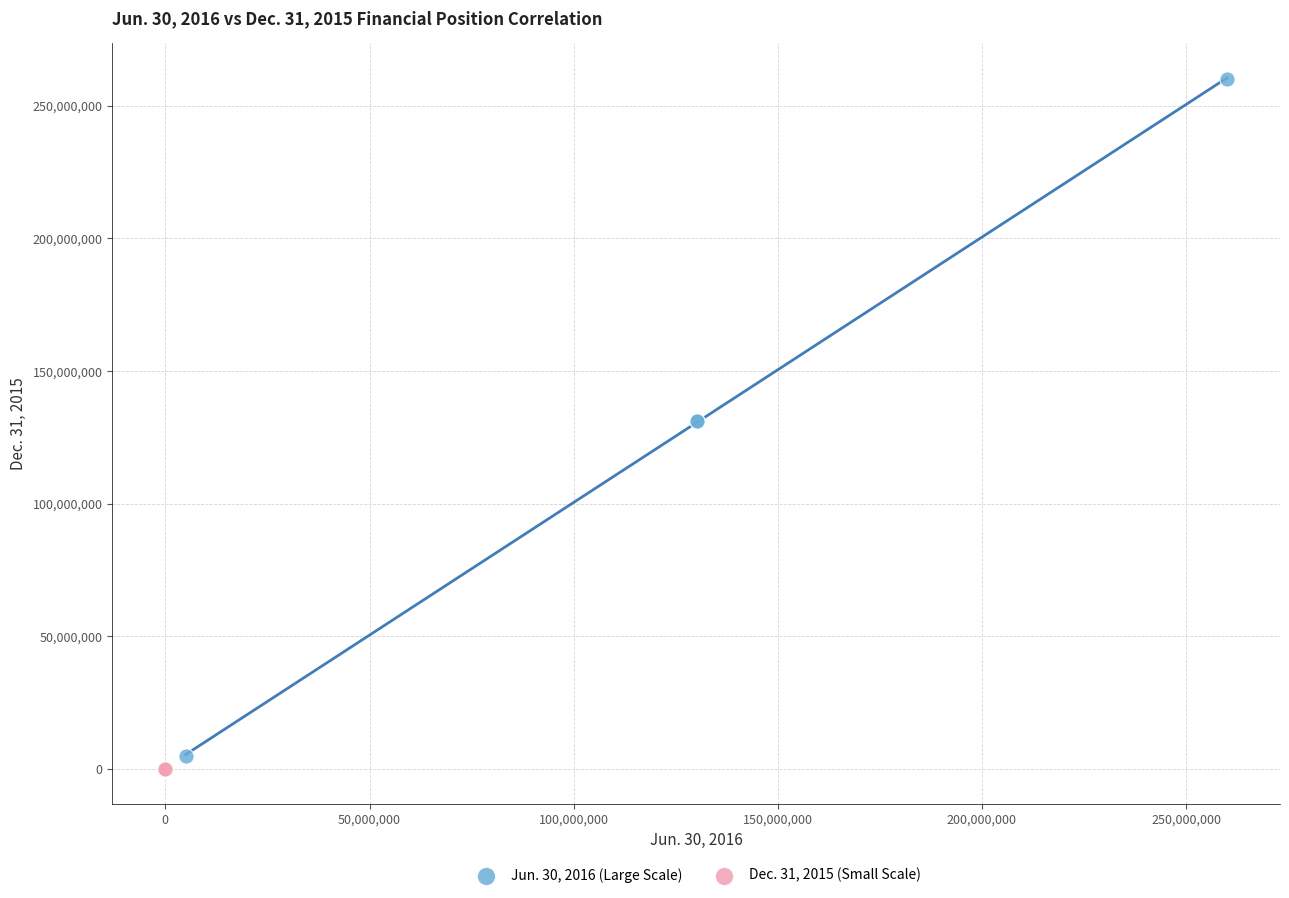

Which series has the widest spread of Y values?

Jun. 30, 2016 (Large Scale)